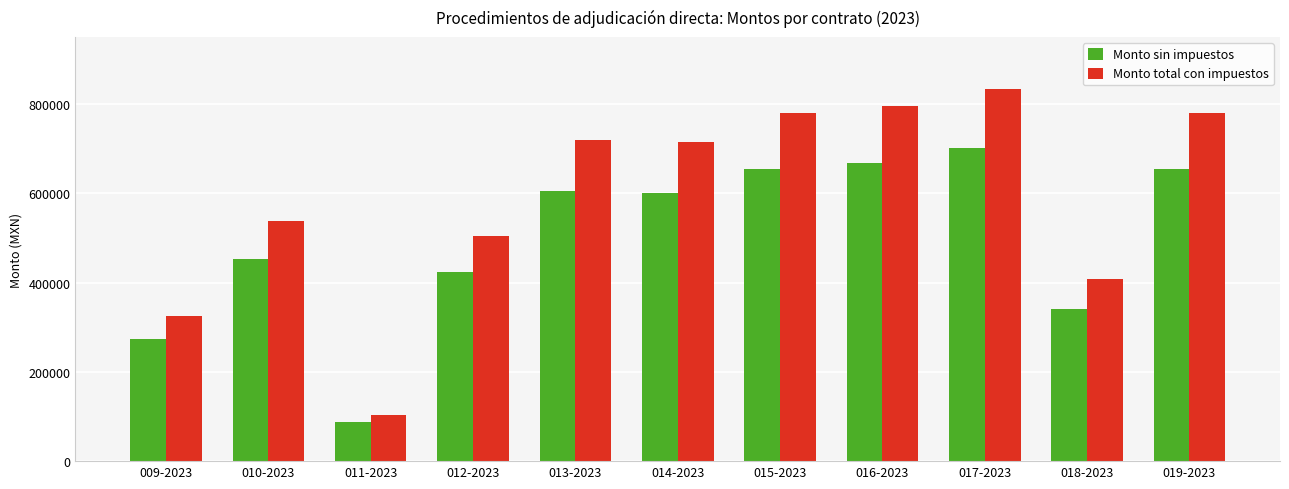

What is the difference between the maximum and minimum values in the Monto total con impuestos series?

730471.1